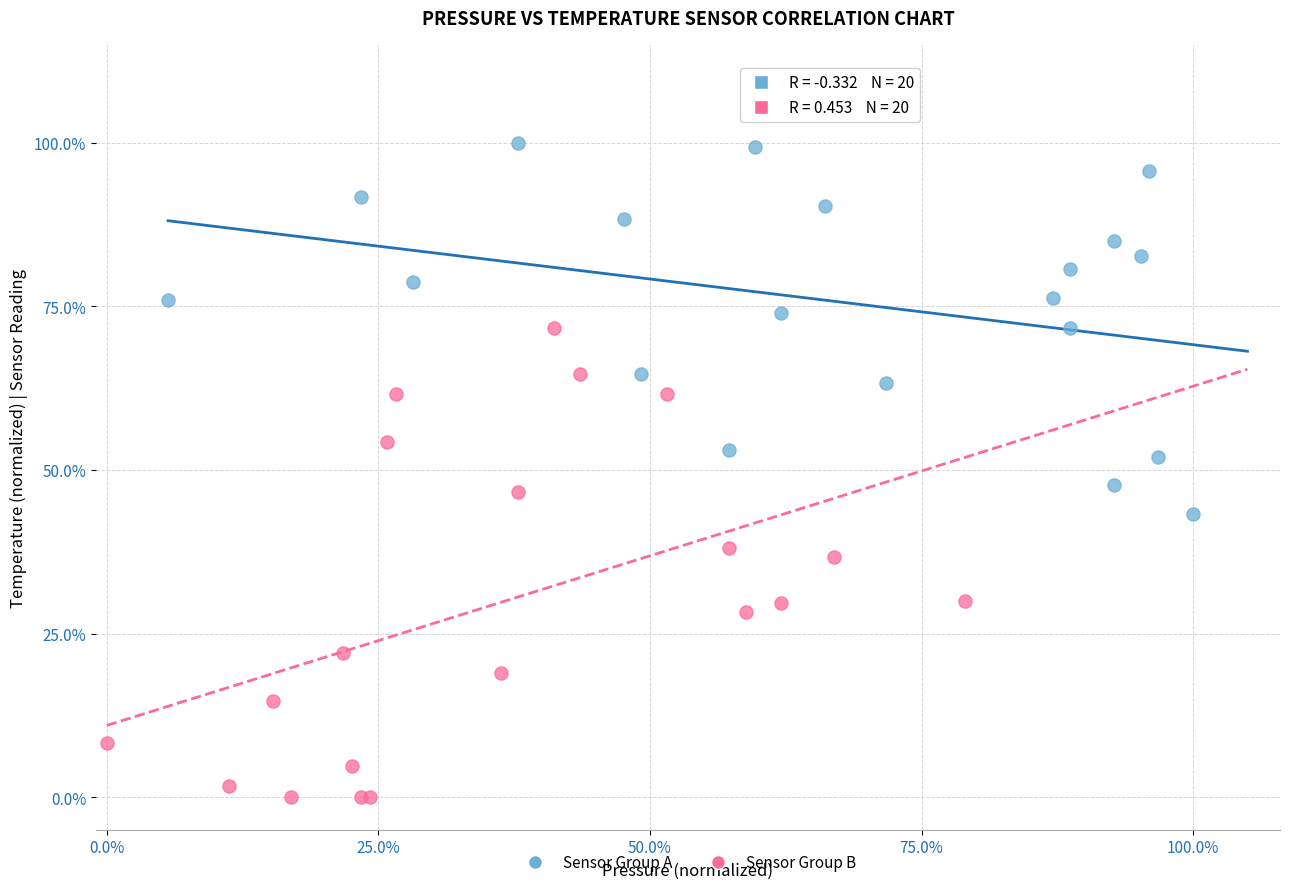

What are all the series names shown in the legend?

Sensor Group A, Sensor Group B